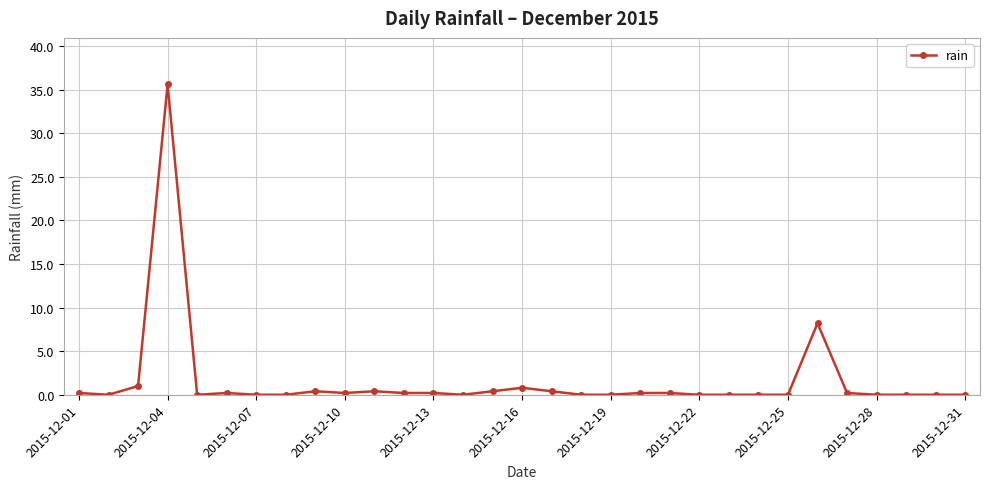

Does the chart have visible grid lines?

Yes